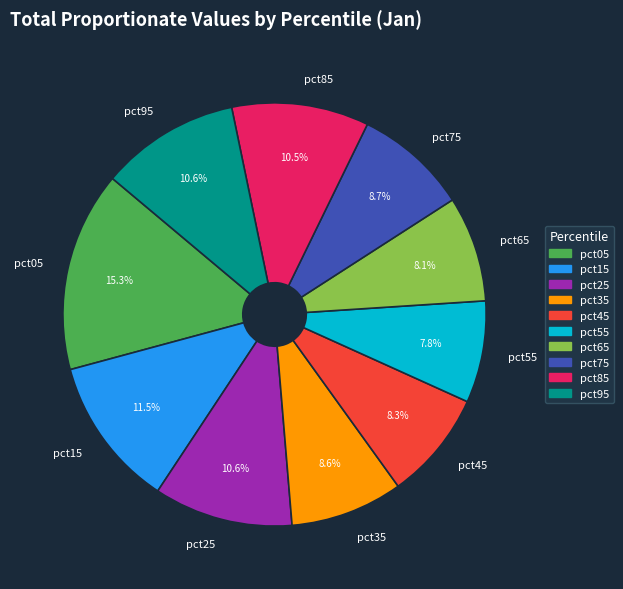

Is the sum of pct25 and pct75 greater than half?

No